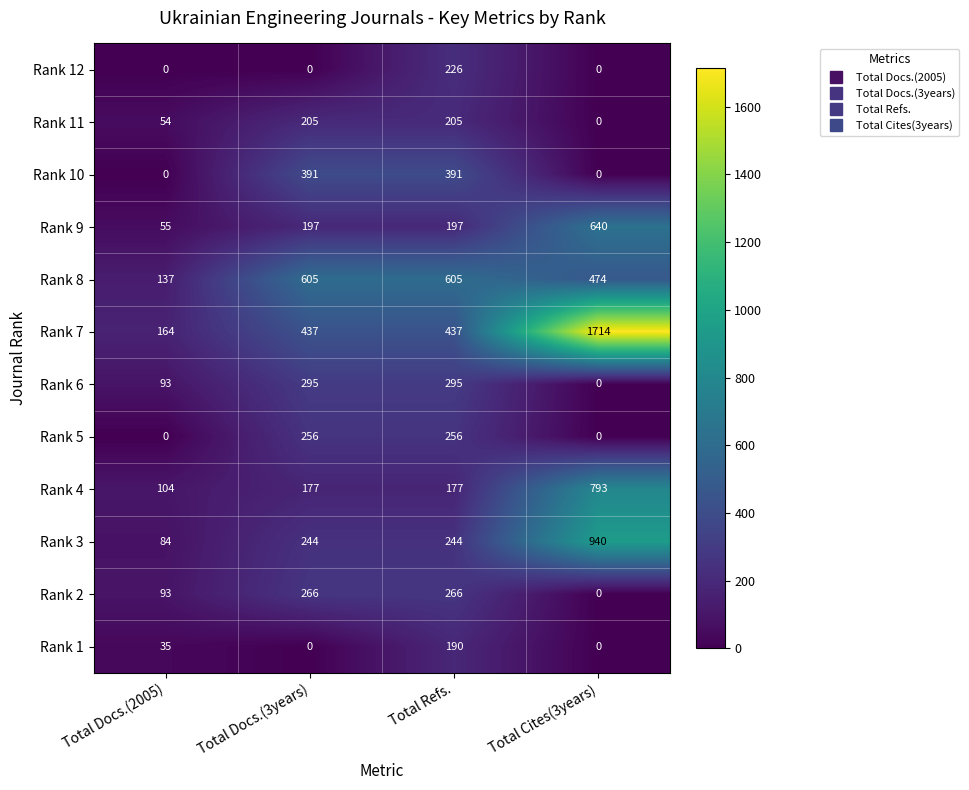

What is the lowest value of the Rank 7 series?

164